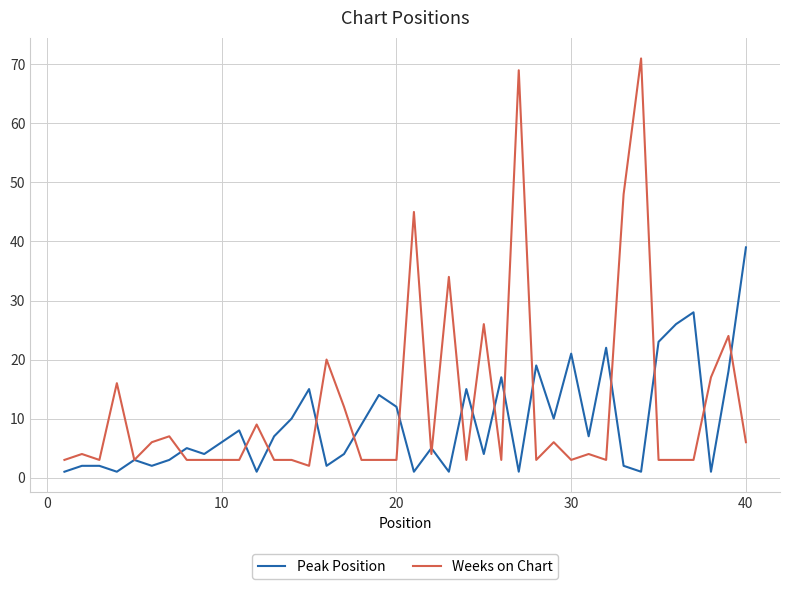

List the series in order of their peak value, highest first.

Weeks on Chart, Peak Position